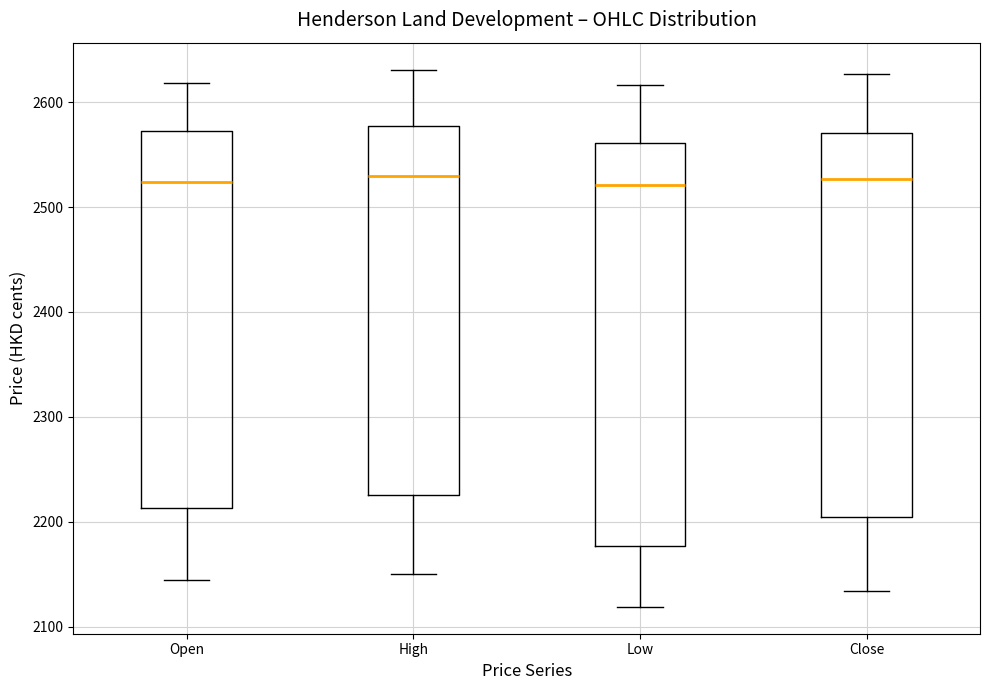

Which box is the tallest, from its lower edge to its upper edge?

Low